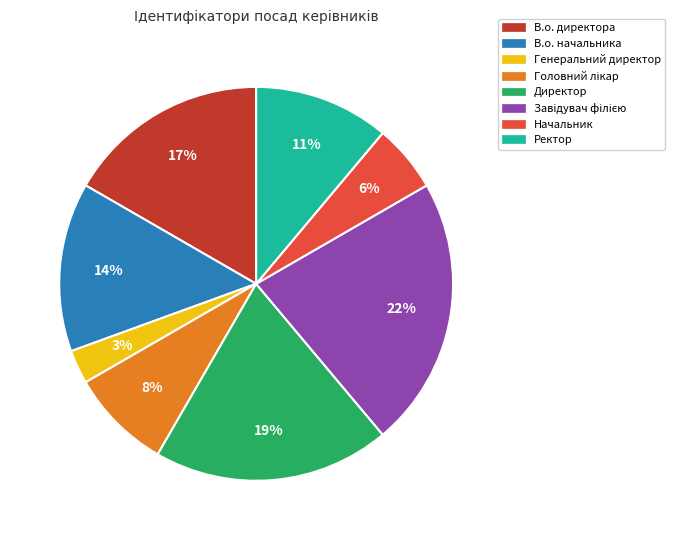

Is it true that Директор is 32% of the pie?

False